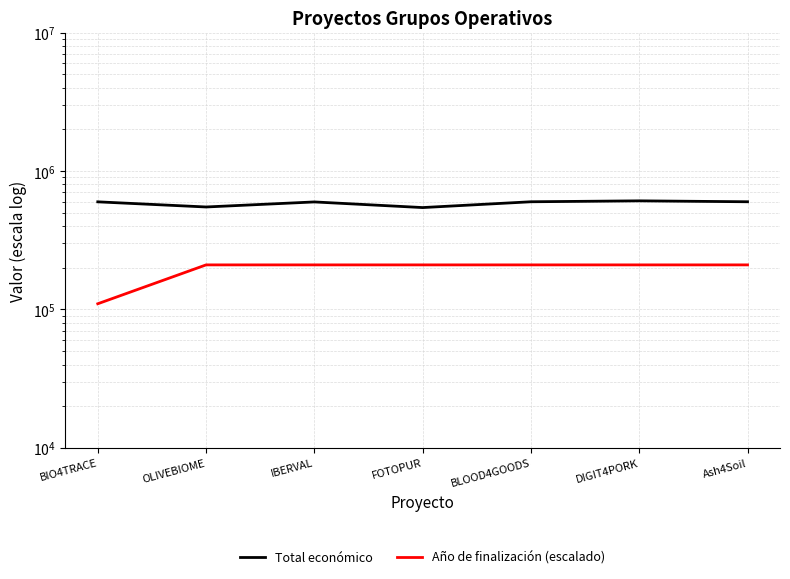

Between FOTOPUR and Ash4Soil, which is larger?

Ash4Soil